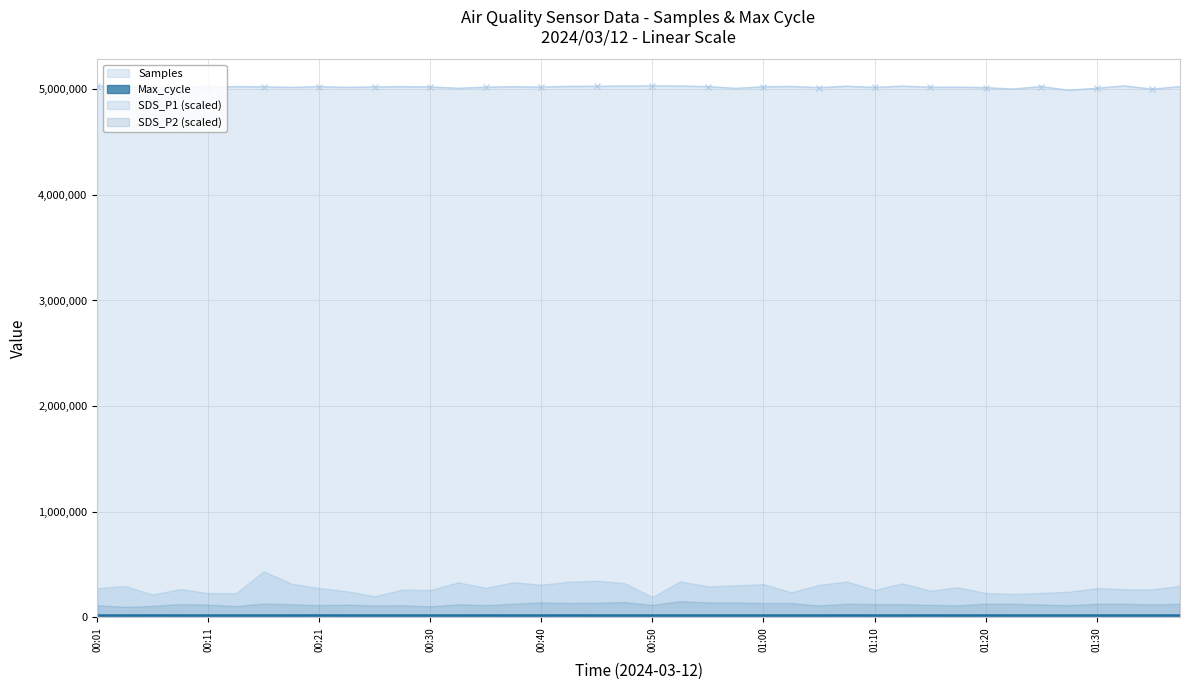

What position from the left is 00:23?

10